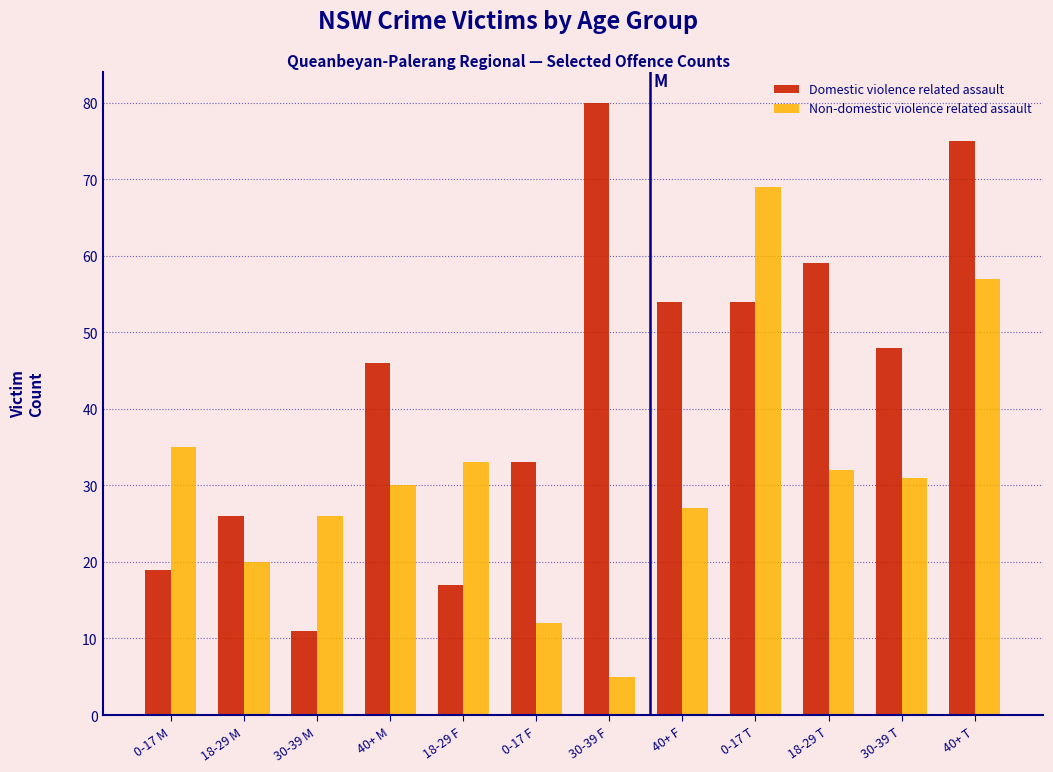

Reading left to right, list all the values displayed in this chart.

Domestic violence related assault: 19	26	11	46	17	33	80	54	54	59	48	75
Non-domestic violence related assault: 35	20	26	30	33	12	5	27	69	32	31	57